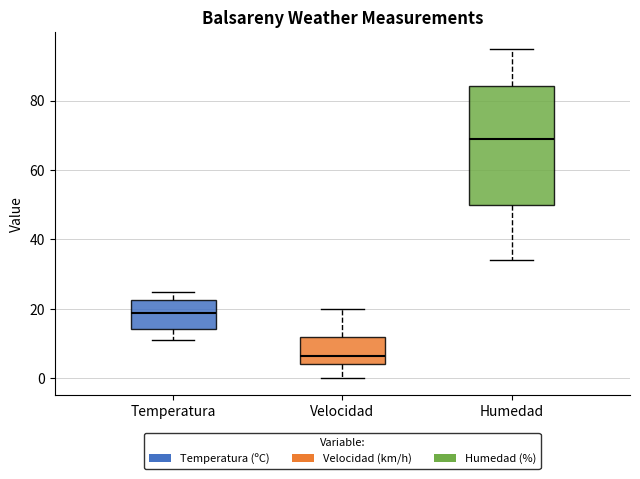

Where is the lower edge of the box for Temperatura on the y-axis? The values are not printed on the chart, so give them approximately, as read against the axis.

14